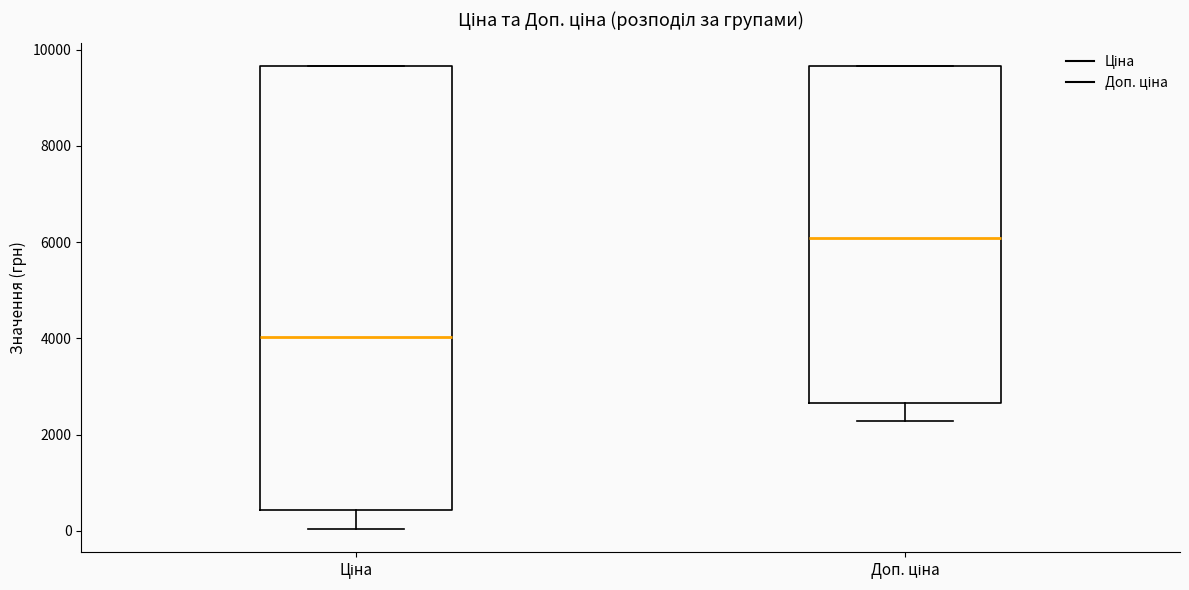

Reading left to right, read every box against the y-axis: the position of its median line, the range the box covers, and the ends of its whiskers. The values are not printed on the chart, so give them approximately, as read against the axis.

Ціна: median 4000, box 400 to 9600, whiskers 0 to 9600
Доп. ціна: median 6000, box 2600 to 9600, whiskers 2200 to 9600